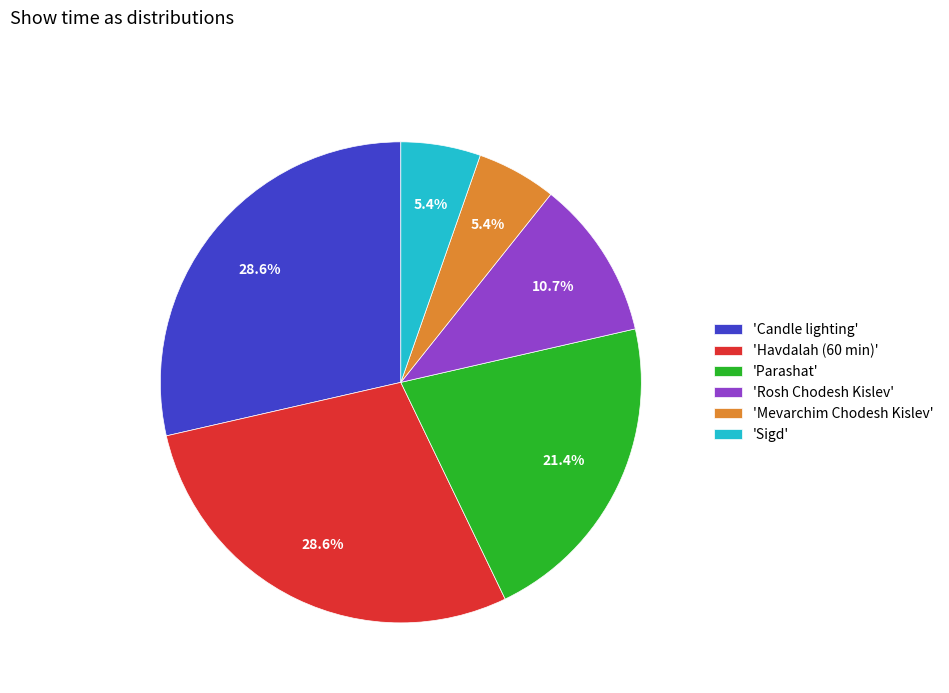

Combined, what portion of the pie is 'Sigd' and 'Parashat'?

26.8%